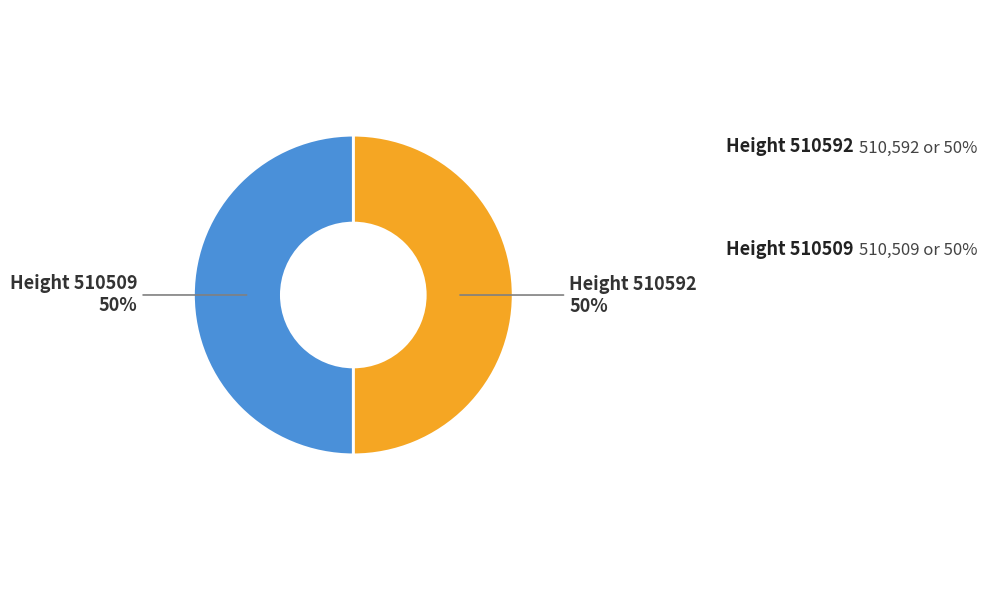

Is the sum of Height 510592 50% and Height 510509 50% greater than half?

Yes